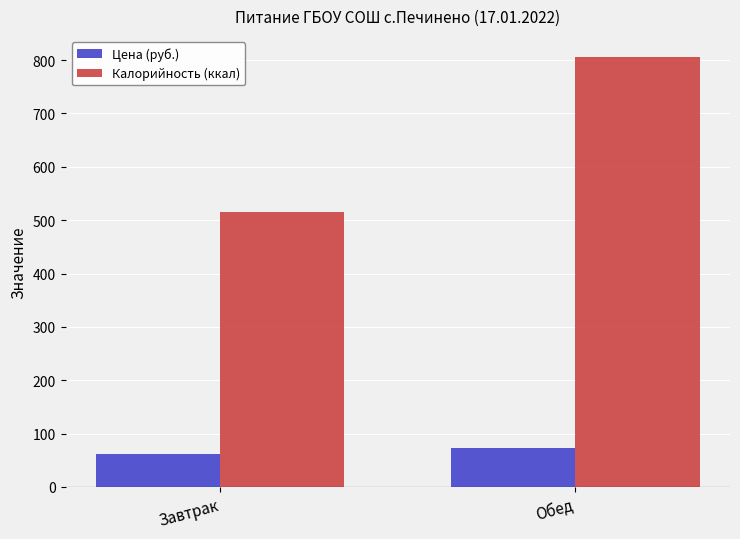

What is the total value across all series at Завтрак?

578.2